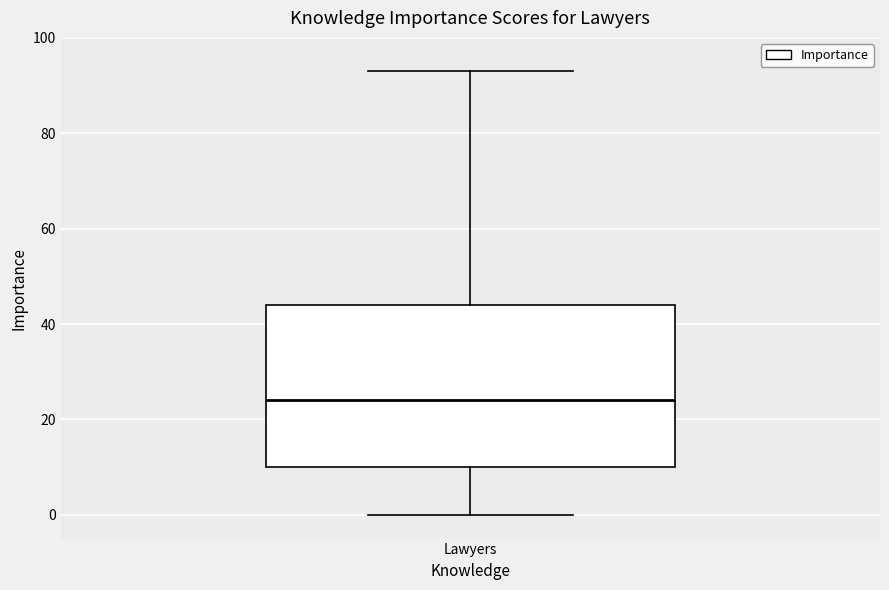

Where is the lower edge of the box for Lawyers on the y-axis? The values are not printed on the chart, so give them approximately, as read against the axis.

10